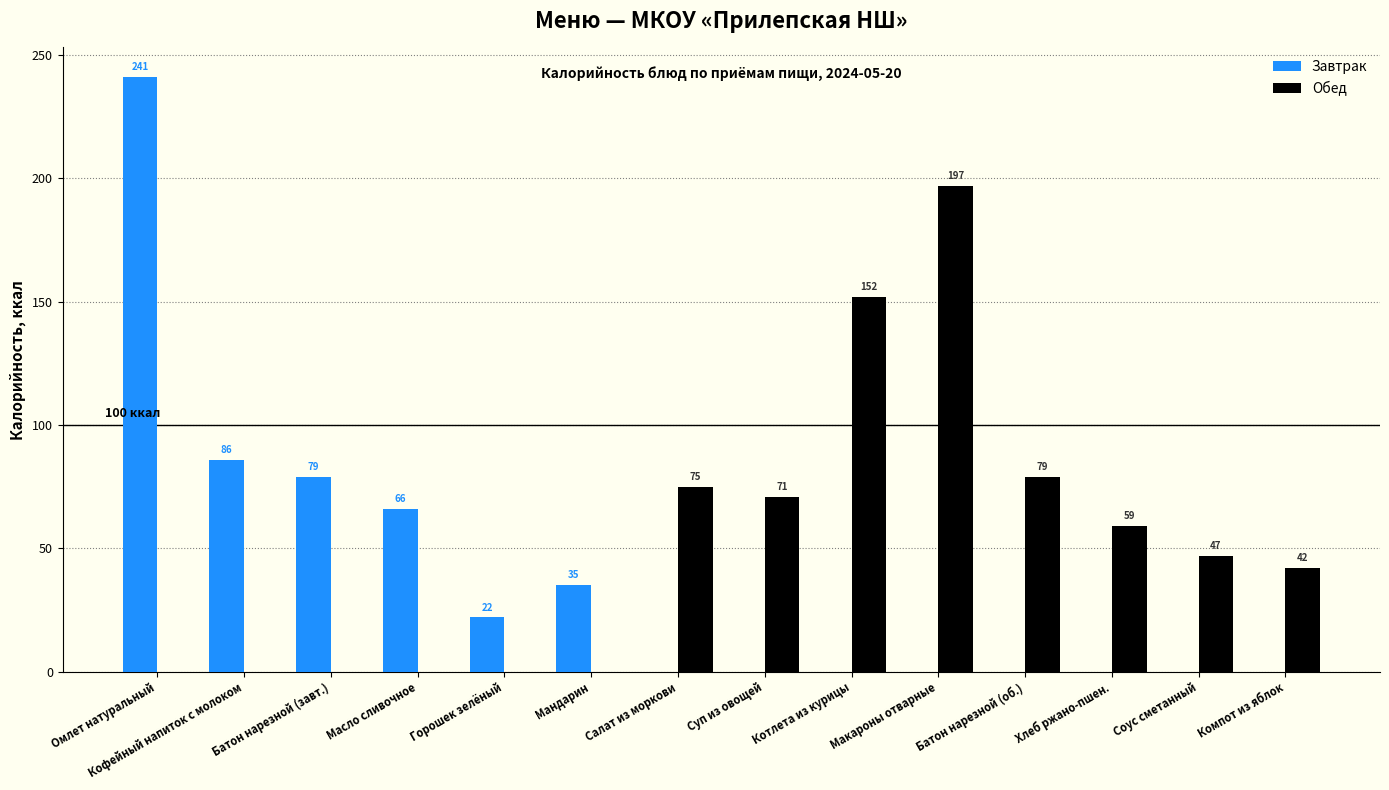

What is the average value of the Завтрак series?

38